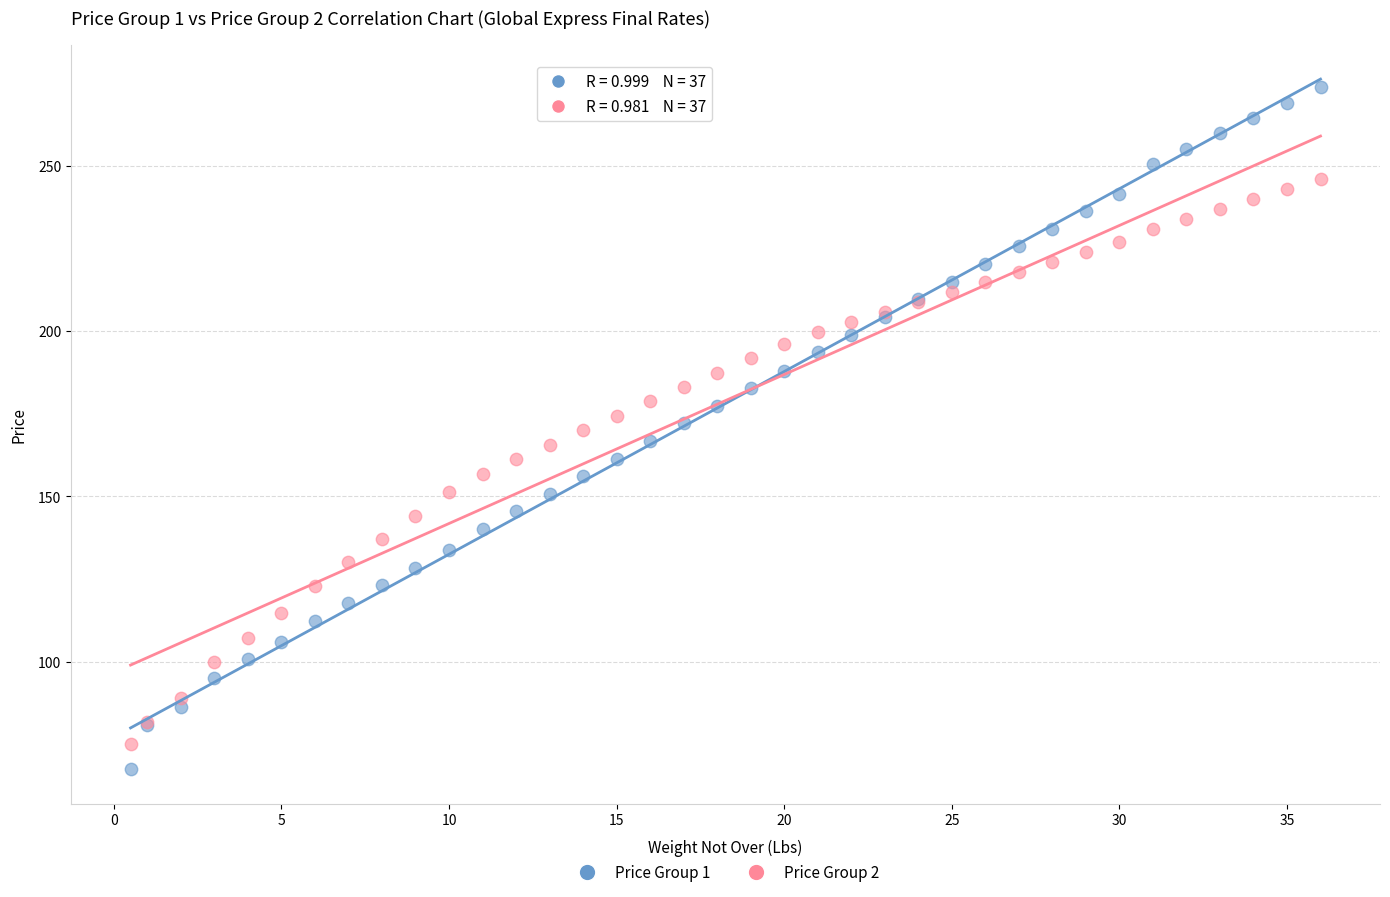

Which series has the widest spread of Y values?

Price Group 1